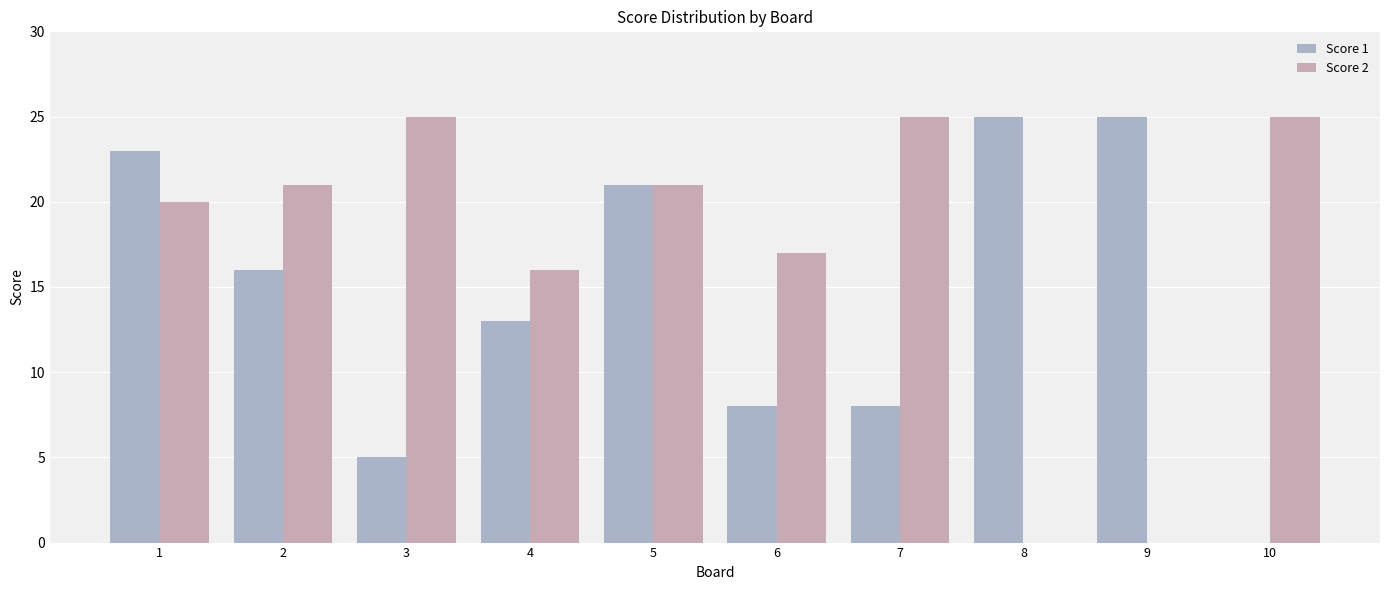

How many series are shown in this chart?

2